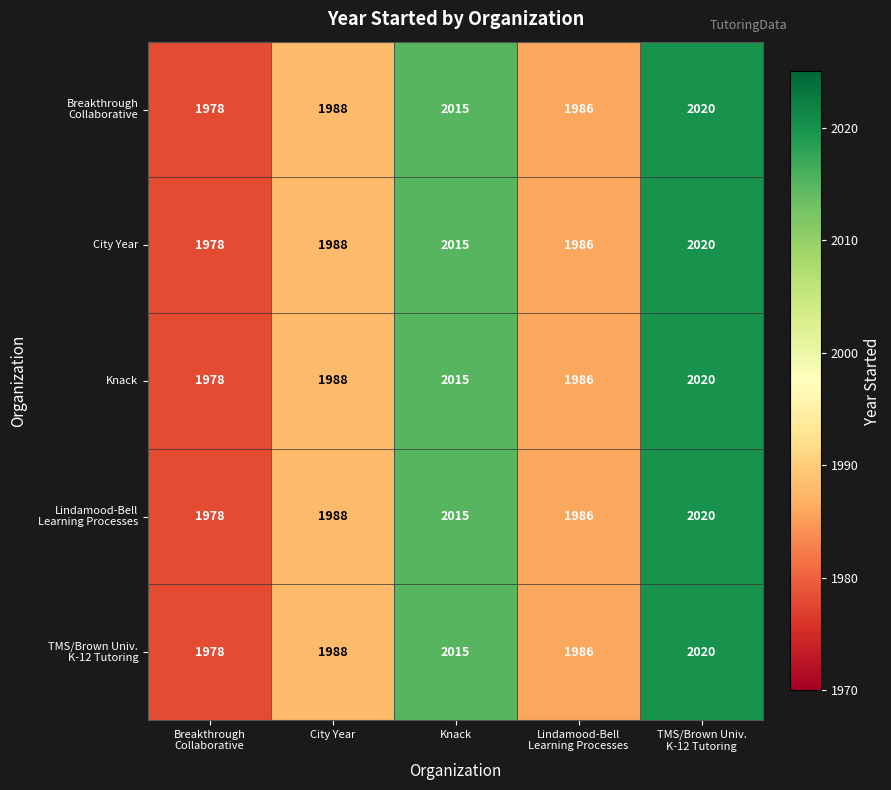

What is the difference between the maximum and minimum values in the City Year series?

42